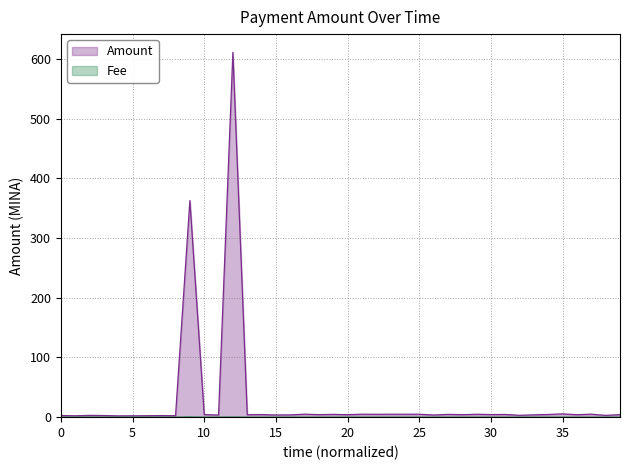

How many values in the Amount series are below 4?

16